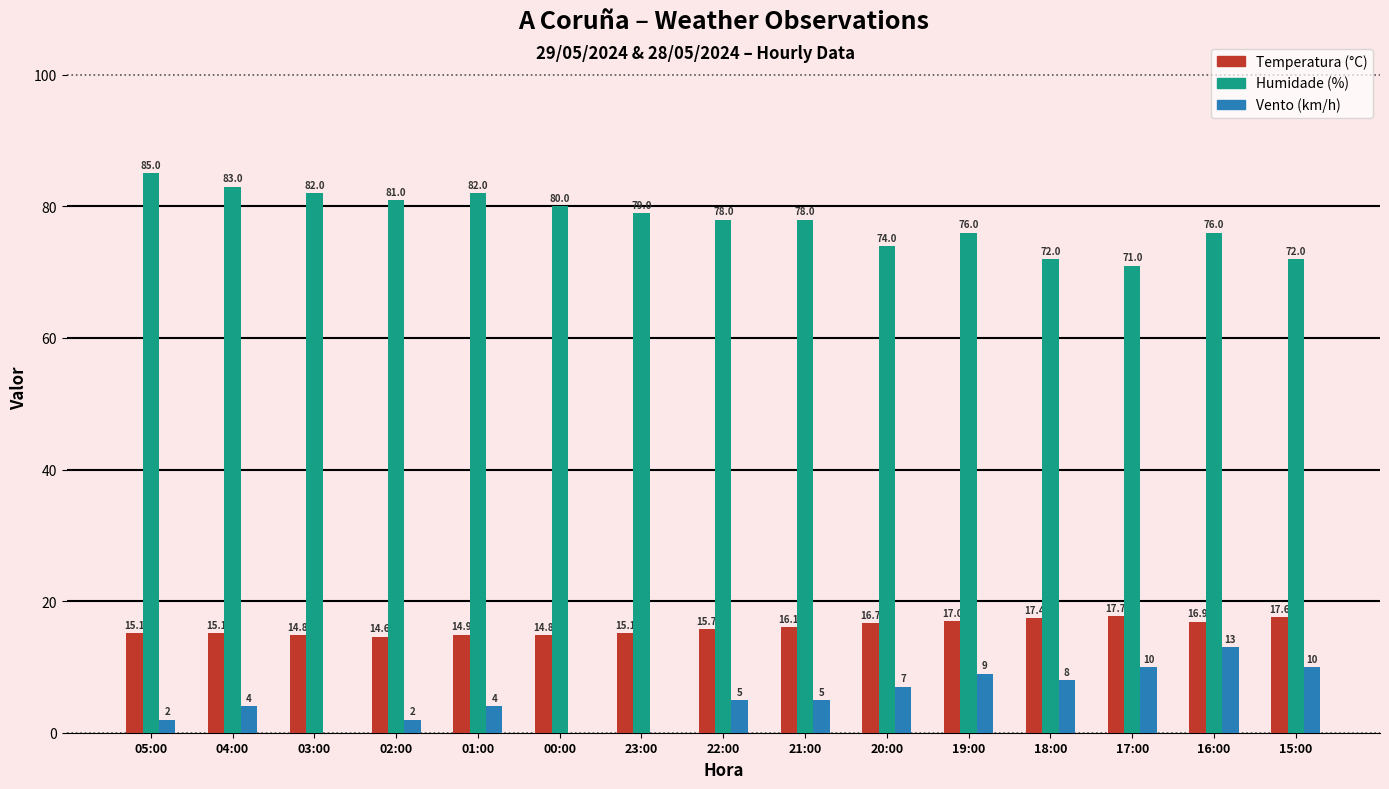

Between 03:00 and 16:00, which series saw the biggest shift?

Vento (km/h)